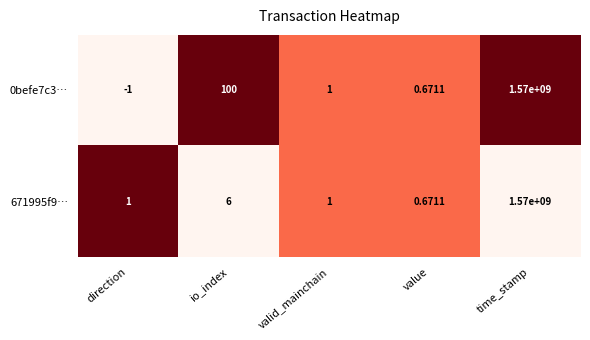

Where is 0befe7c3… nearest to the value 784999999?

io_index